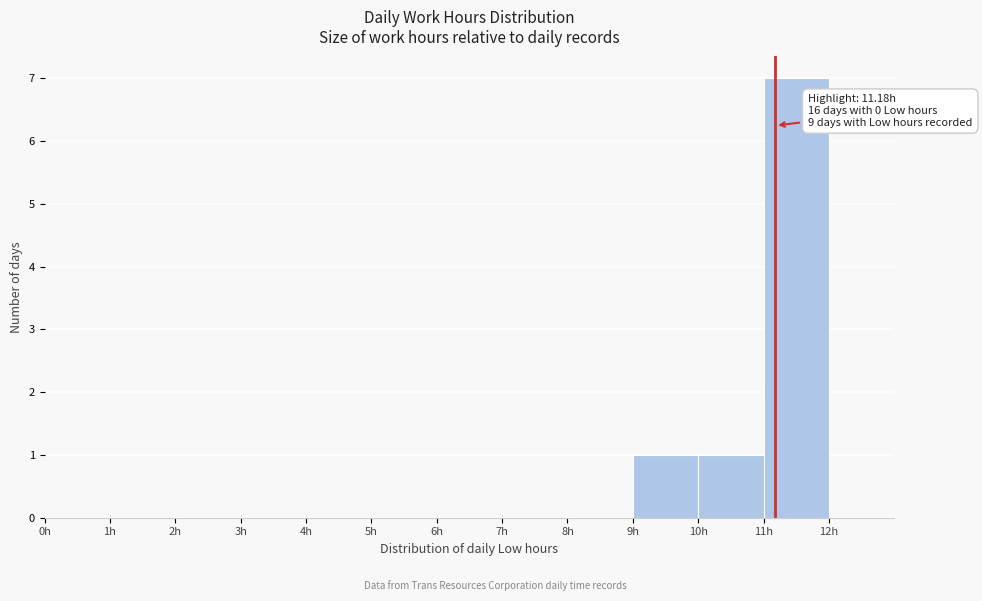

Which range on the x-axis has the tallest bar?

11 to 12